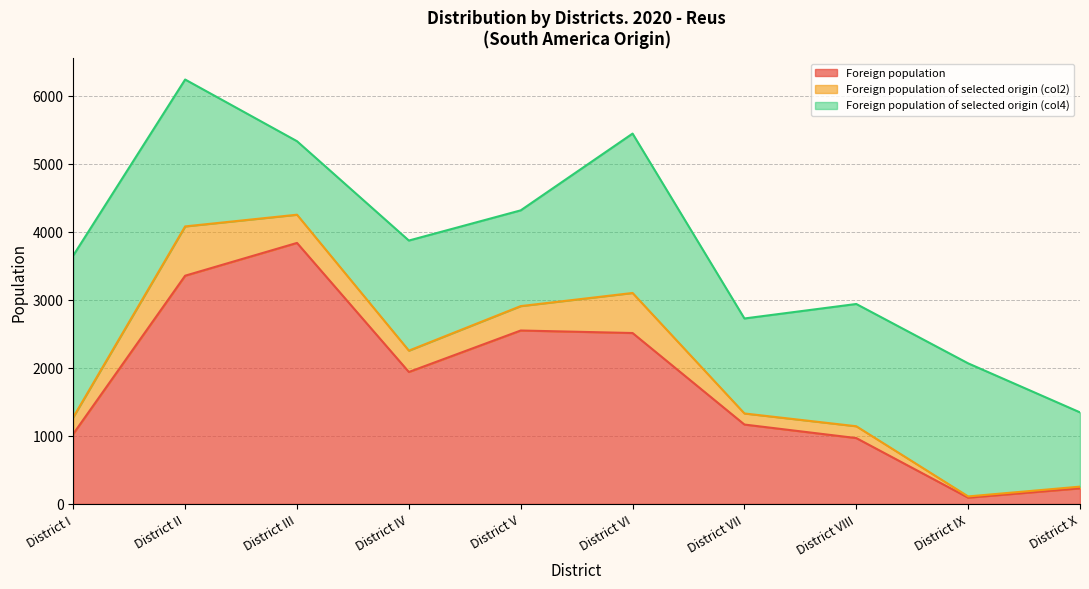

What is the sum of all Foreign population of selected origin (col2) values?

3027